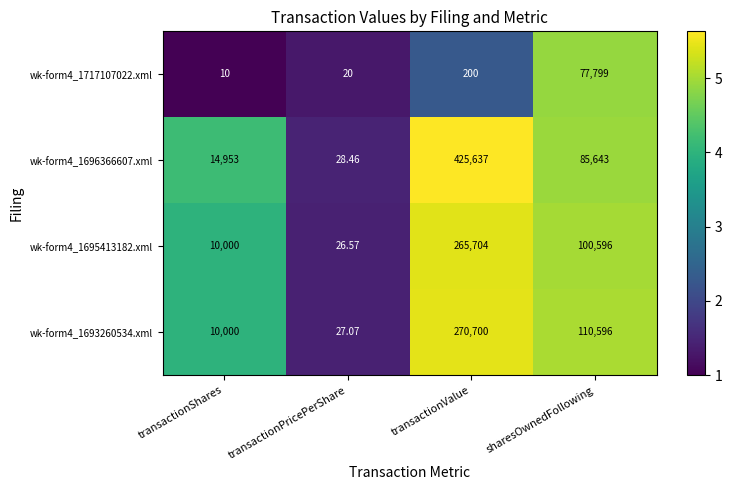

How many data points in wk-form4_1695413182.xml are less than 100596?

2